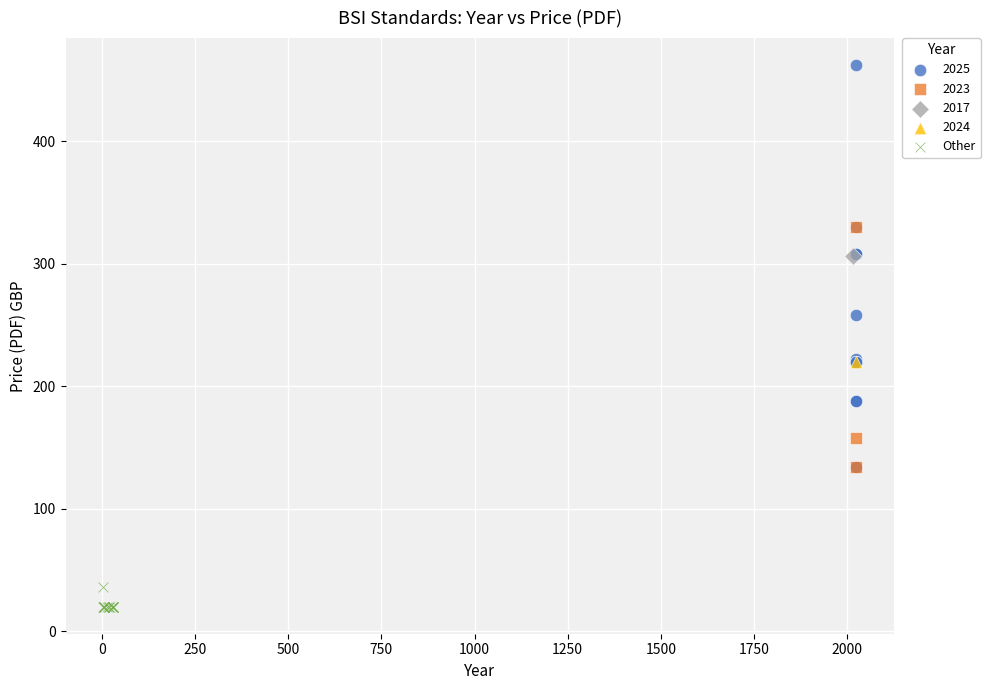

What are all the series names shown in the legend?

2025, 2023, 2017, 2024, Other